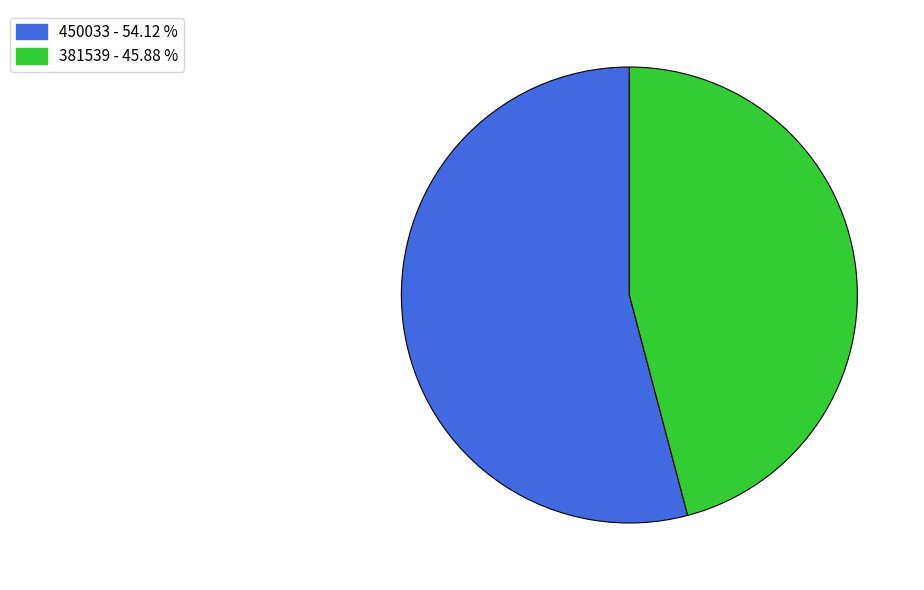

Between 381539 and 450033, which is larger?

450033